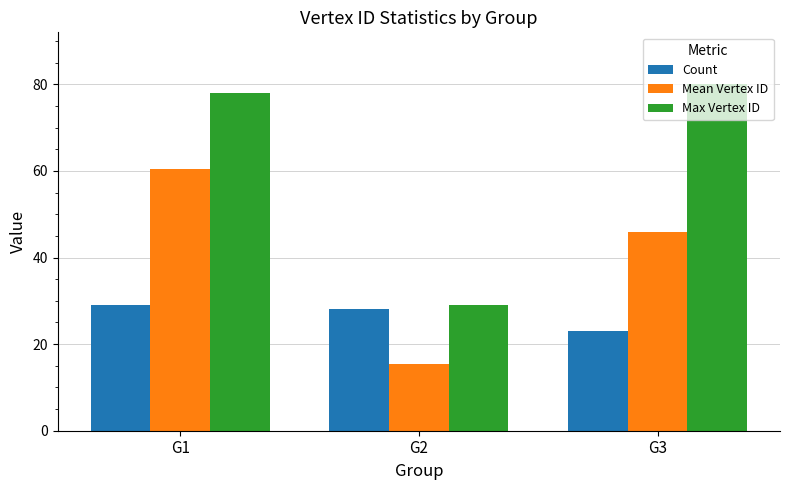

At which label does Mean Vertex ID reach its minimum?

G2